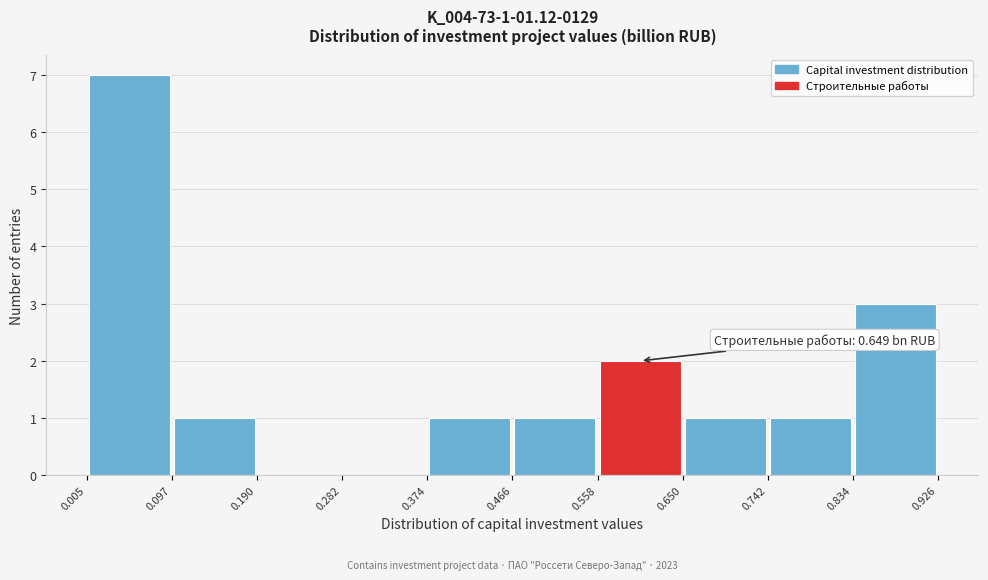

Which range on the x-axis has the tallest bar?

0.005 to 0.097